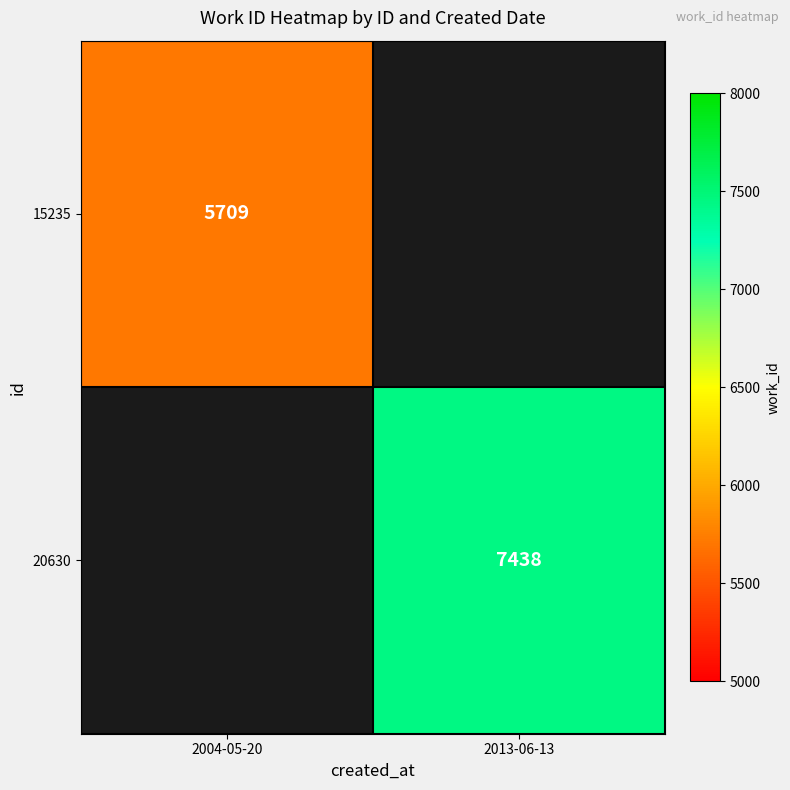

True or false: 20630 has a value of 7438 at 2013-06-13.

True